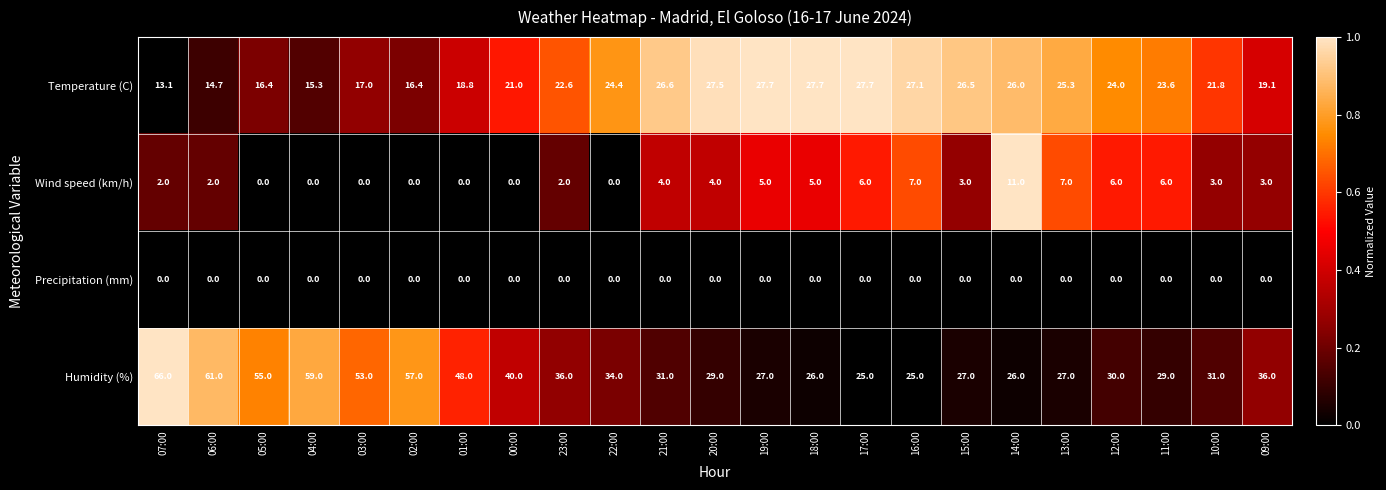

What is the total value across all series at 19:00?

59.7